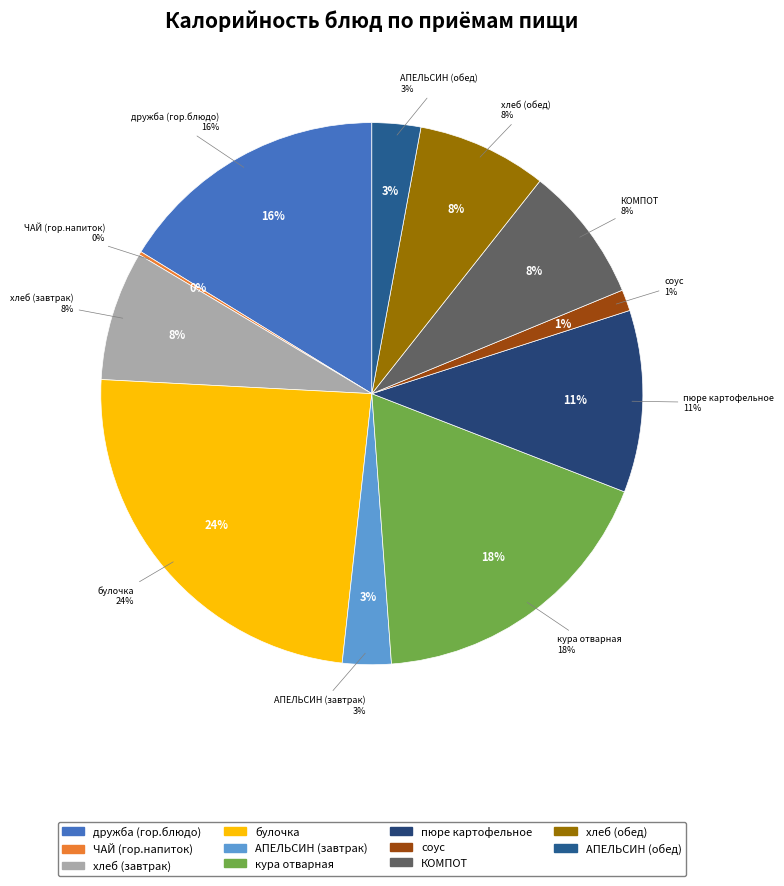

Count the number of slices in the pie.

11